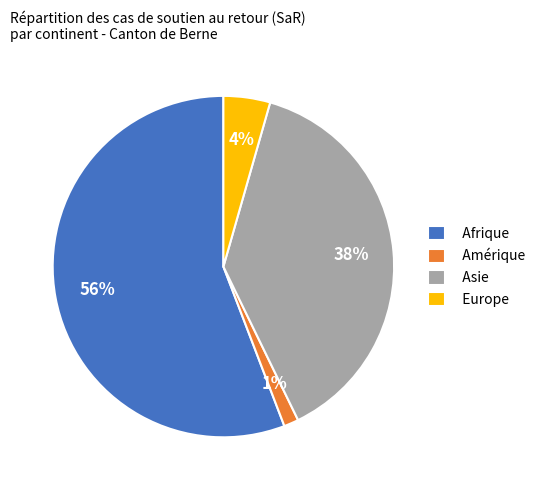

Count the number of slices in the pie.

4